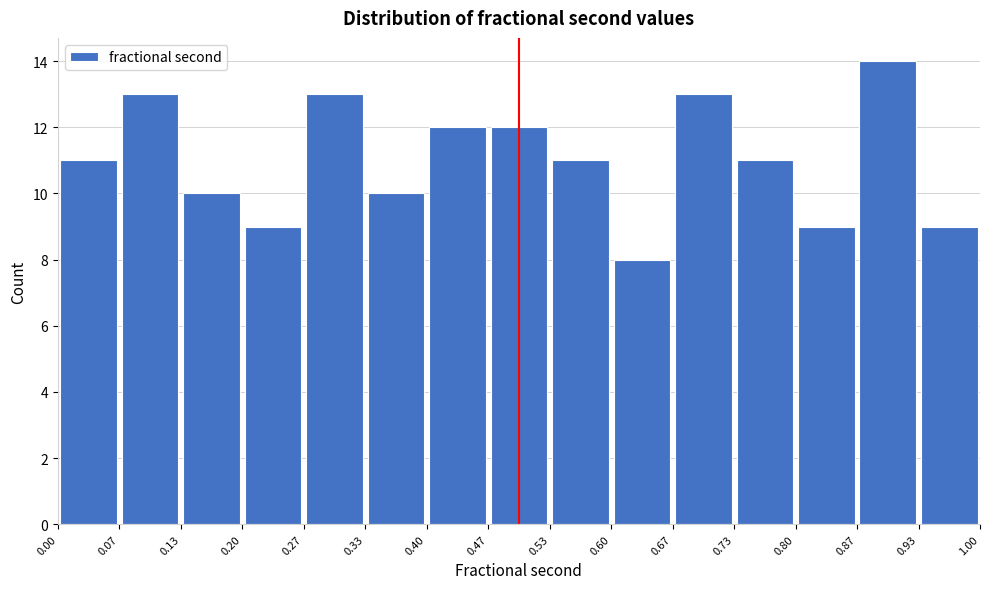

Reading left to right, list every bar in this chart as the range it spans on the x-axis followed by its height. The values are not printed on the chart, so give them approximately, as read against the axis.

0.00 to 0.07: 11
0.07 to 0.13: 13
0.13 to 0.20: 10
0.20 to 0.27: 9
0.27 to 0.33: 13
0.33 to 0.40: 10
0.40 to 0.47: 12
0.47 to 0.53: 12
0.53 to 0.60: 11
0.60 to 0.67: 8
0.67 to 0.73: 13
0.73 to 0.80: 11
0.80 to 0.87: 9
0.87 to 0.93: 14
0.93 to 1.00: 9